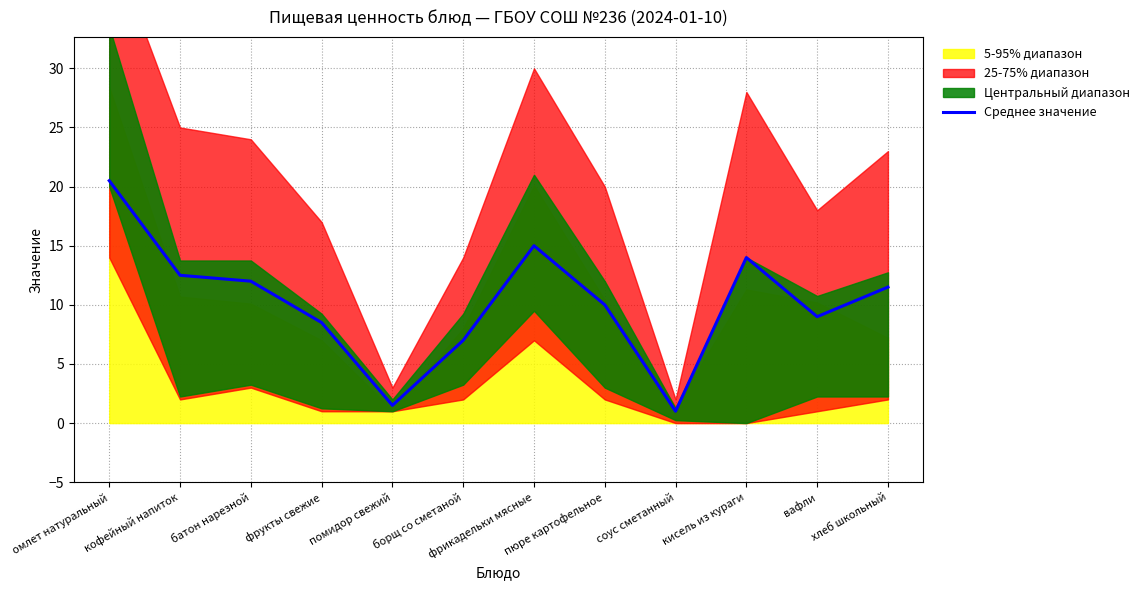

How many data points are above 11?

6